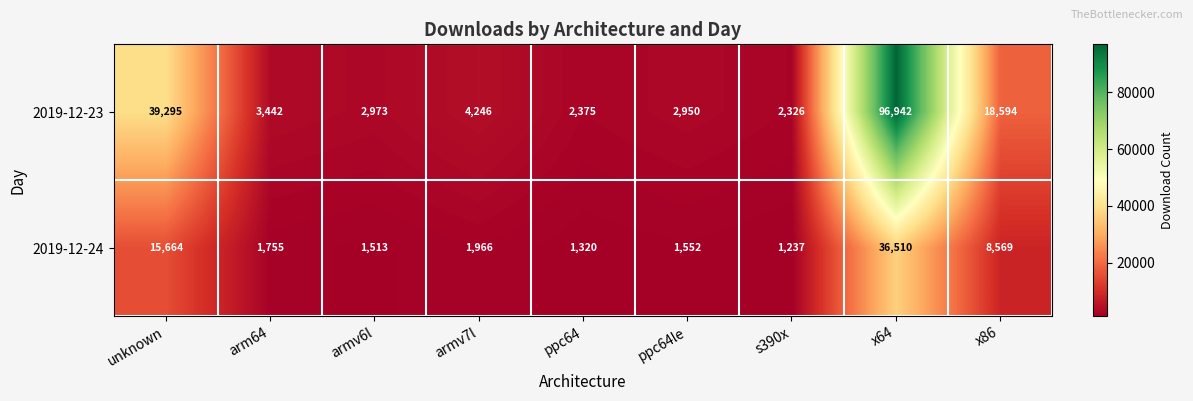

Reading left to right, what are all the values shown in this chart?

2019-12-23: unknown=39295	arm64=3442	armv6l=2973	armv7l=4246	ppc64=2375	ppc64le=2950	s390x=2326	x64=96942	x86=18594
2019-12-24: unknown=15664	arm64=1755	armv6l=1513	armv7l=1966	ppc64=1320	ppc64le=1552	s390x=1237	x64=36510	x86=8569